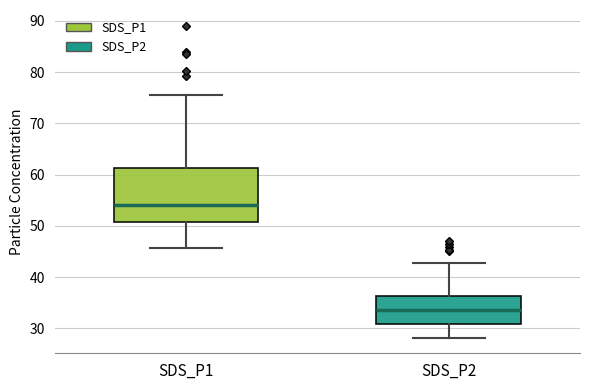

Reading left to right, read every box against the y-axis: the position of its median line, the range the box covers, and the ends of its whiskers. The values are not printed on the chart, so give them approximately, as read against the axis.

SDS_P1: median 54, box 51 to 61, whiskers 46 to 76
SDS_P2: median 34, box 31 to 36, whiskers 28 to 43